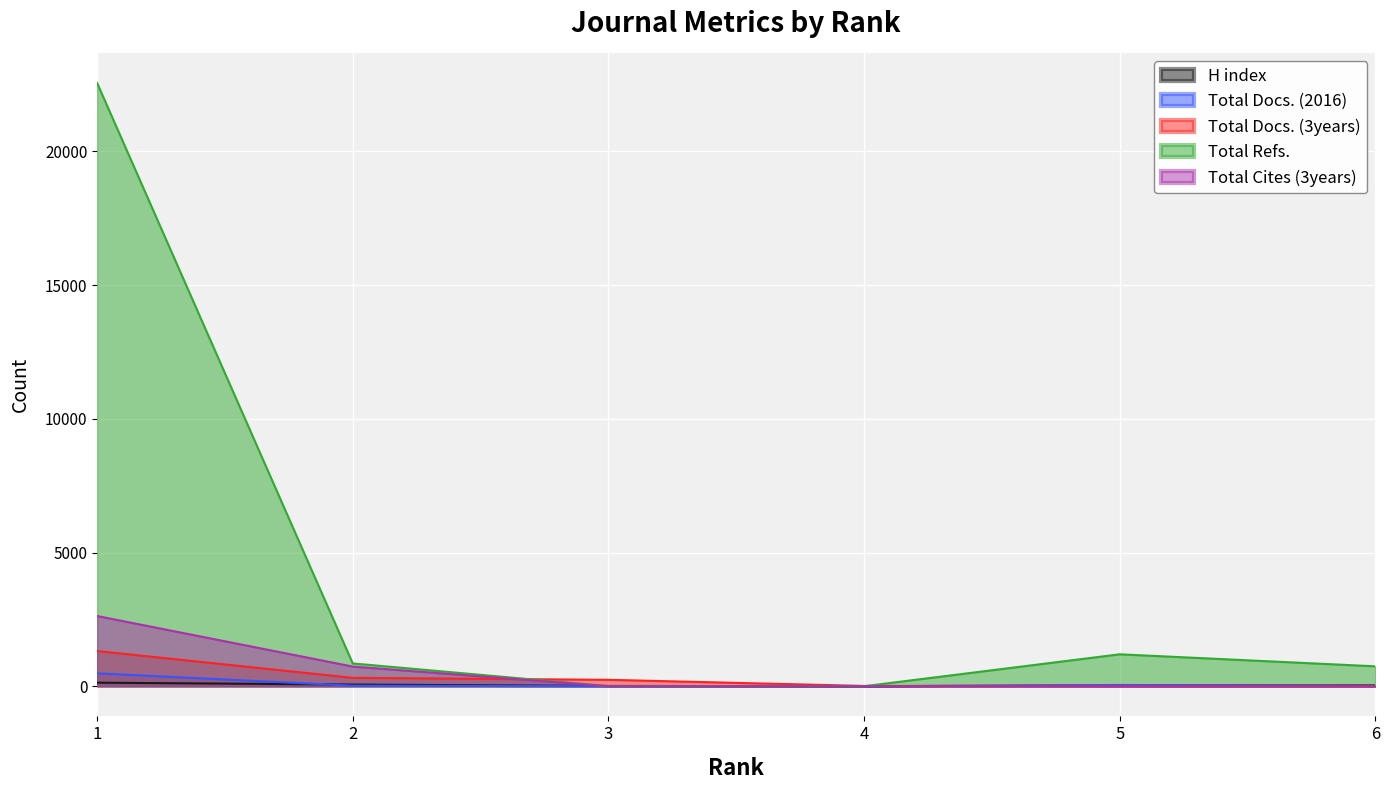

Rank the series by their maximum value, from highest to lowest.

Total Refs., Total Cites (3years), Total Docs. (3years), Total Docs. (2016), H index